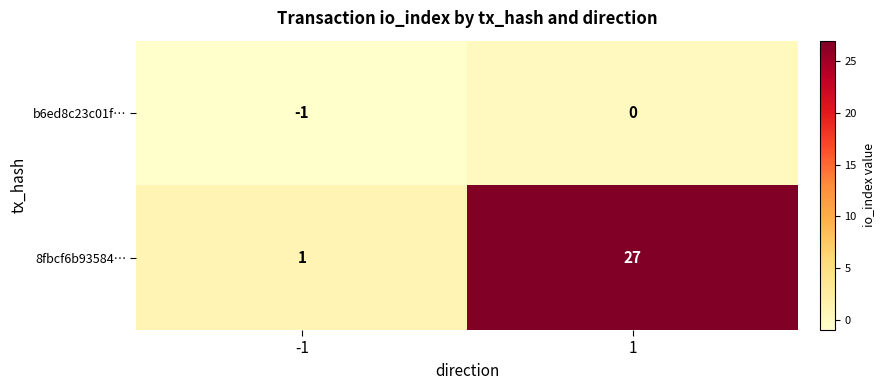

The value of 8fbcf6b93584… at 1 is 27. True or false?

True